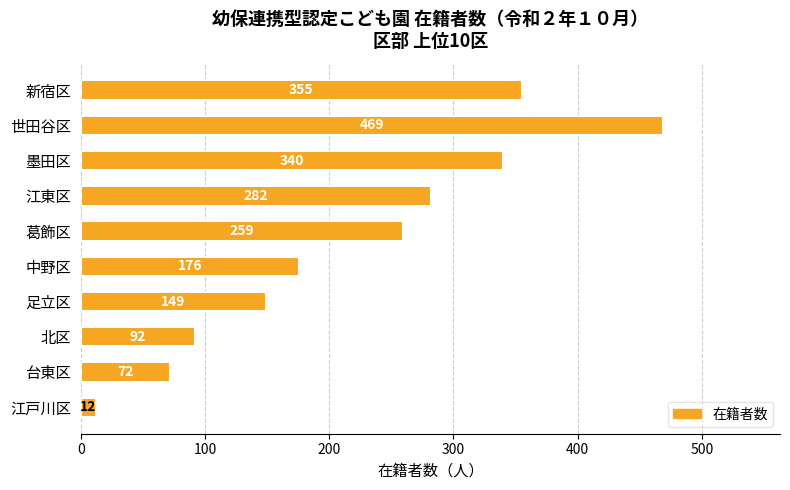

The chart shows a value of 12 at 江戸川区. True or false?

True